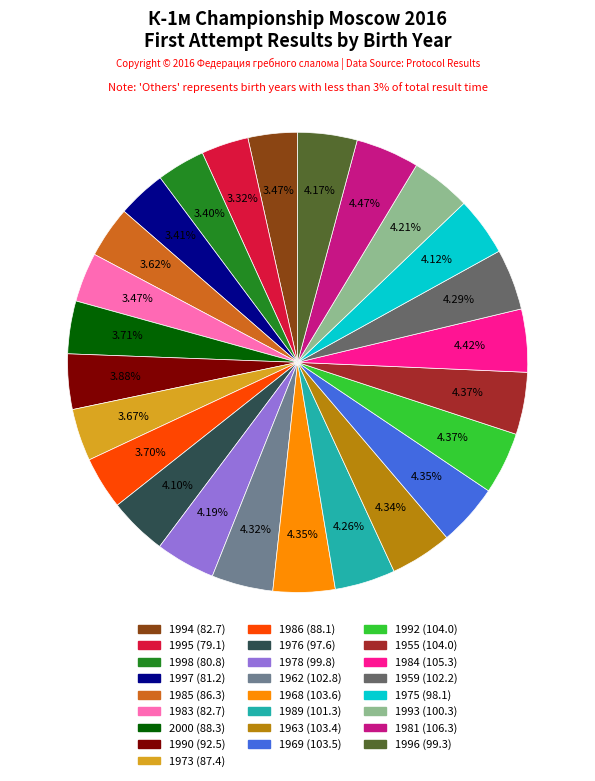

Count the number of slices in the pie.

25